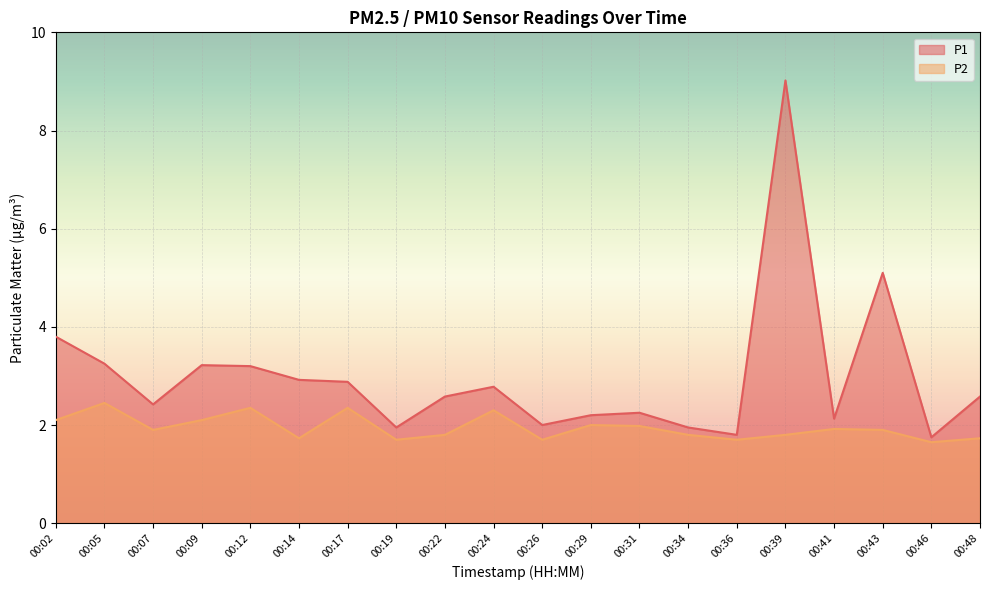

At which category does P1 reach its first local peak?

00:09